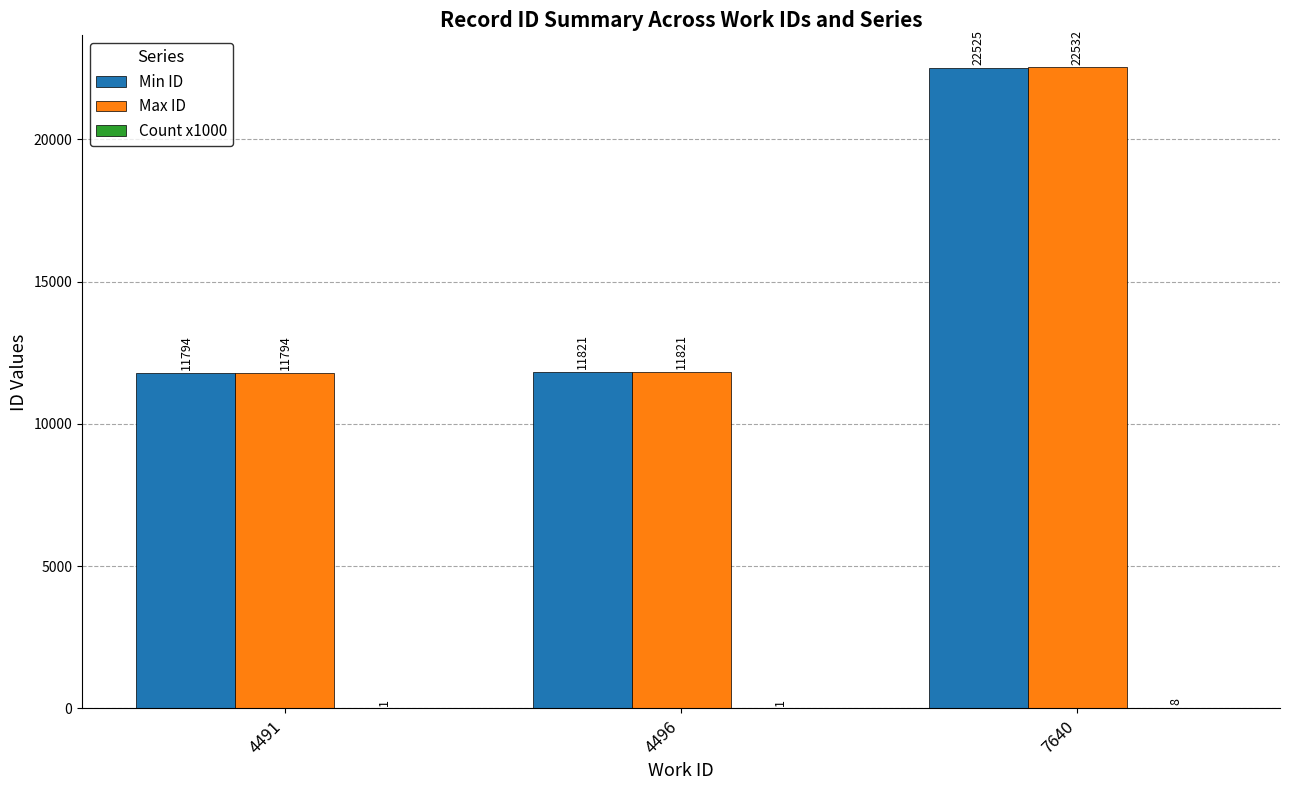

How many groups of bars are there?

3